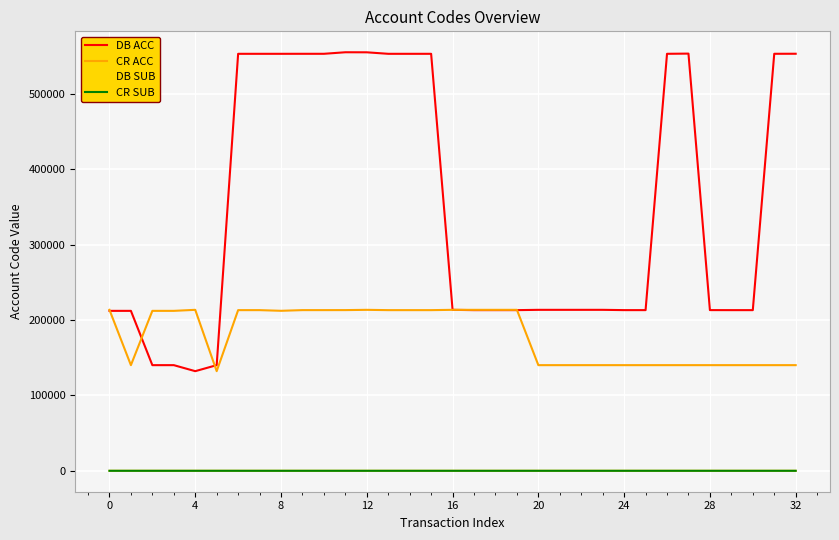

What is the highest value of the CR ACC series?

213516